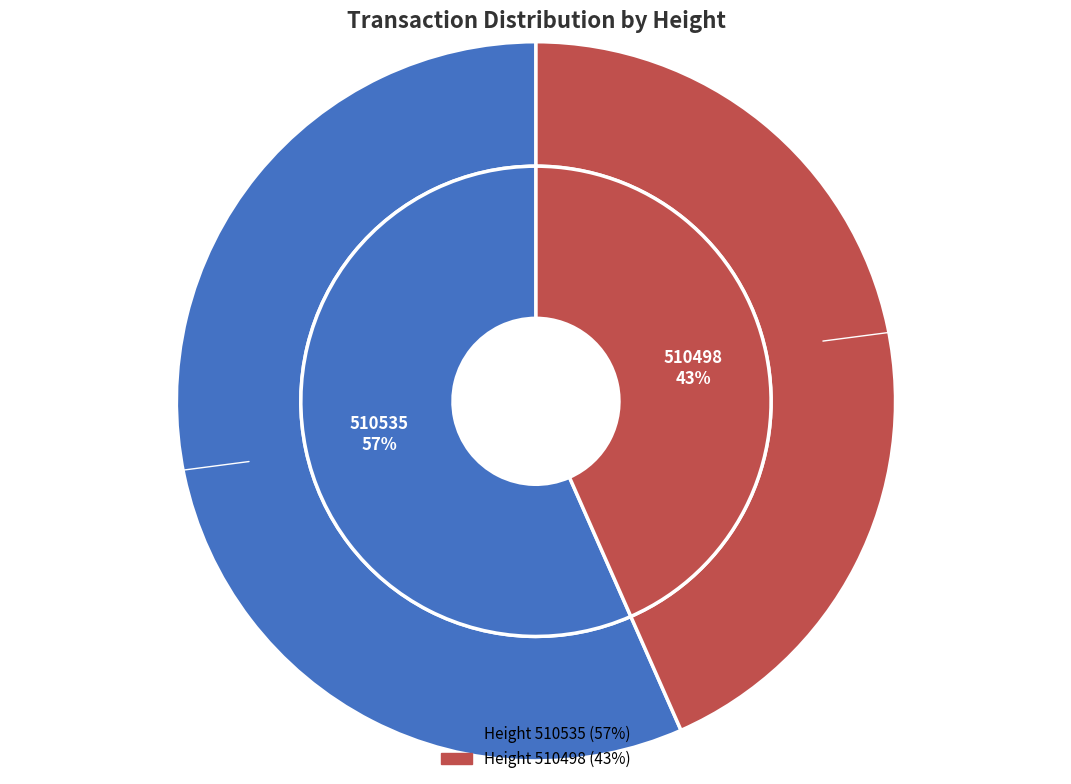

What is the total percentage of 510498 and 510535?

100.0%